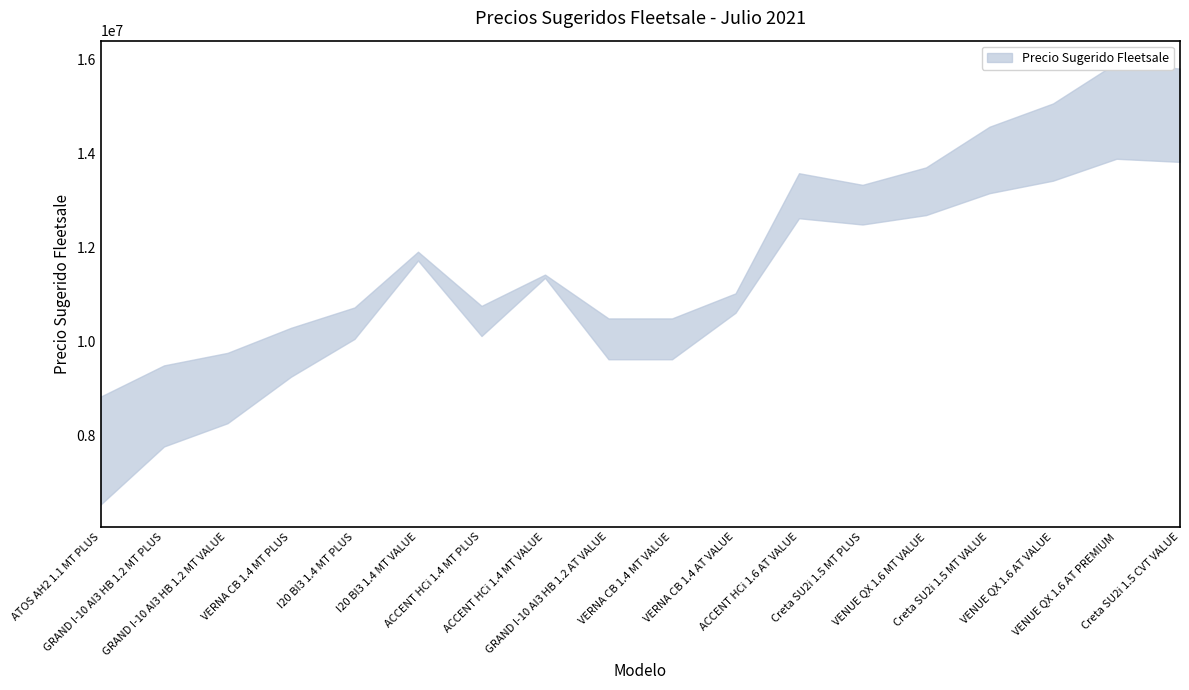

Is this an area chart (filled region under the line)?

No